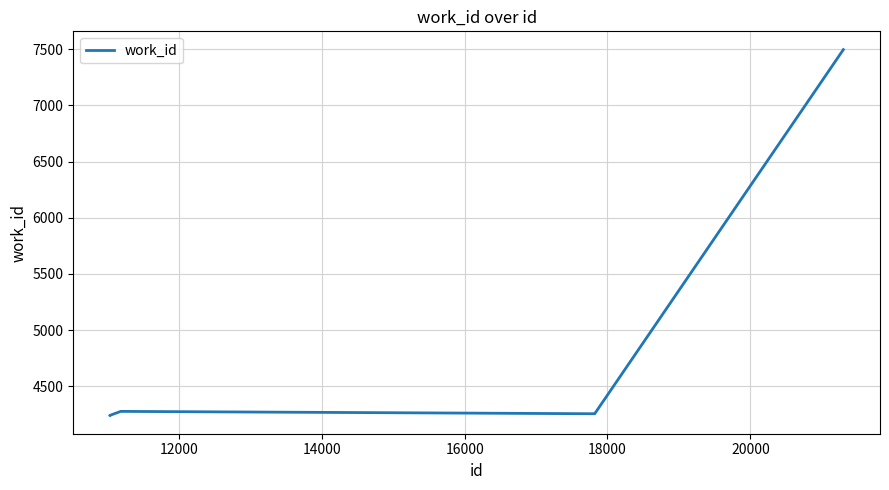

What is the difference between the maximum and minimum values?

3253